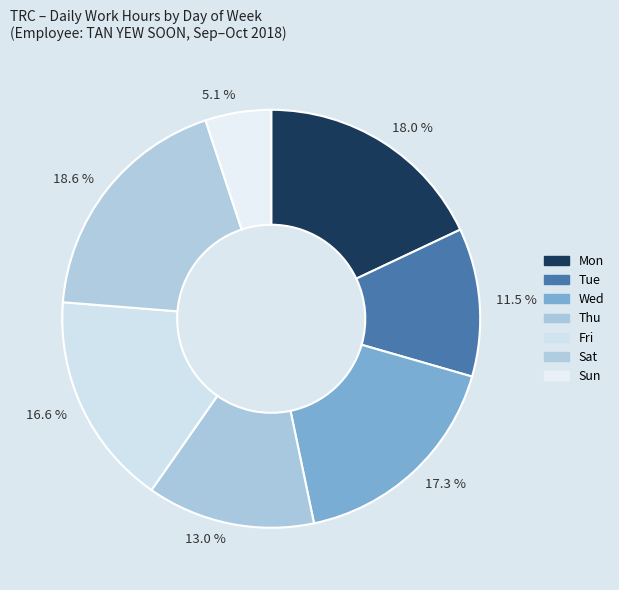

To the nearest percent, what is the average slice percentage?

14%